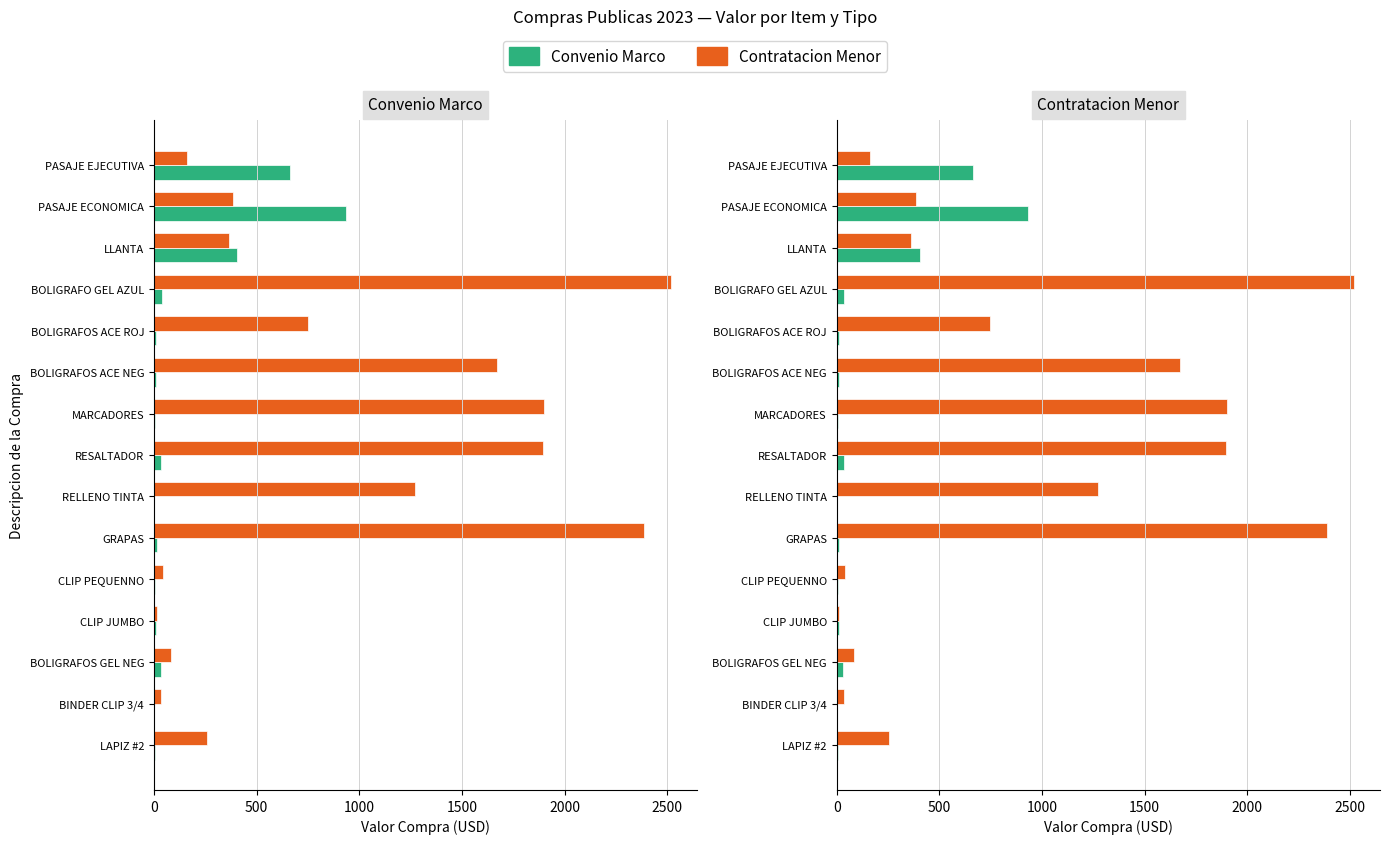

Is it true that Convenio Marco equals 6.8 at MARCADORES?

True